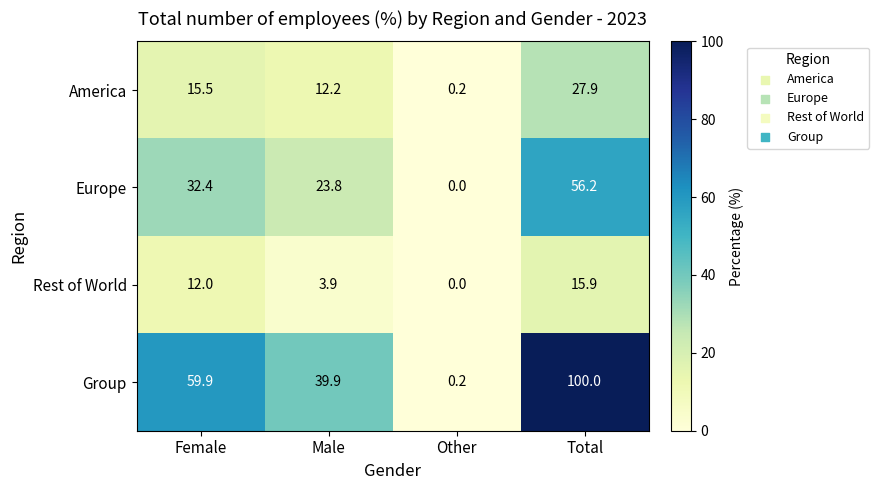

What is the sum of the Rest of World values at Male and Other?

3.9